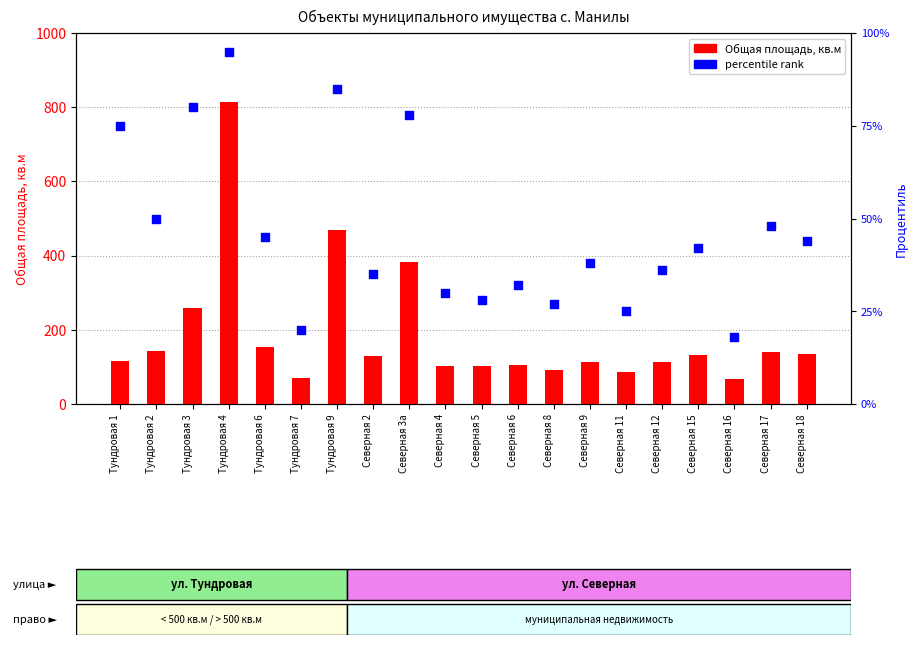

Which series has the largest total across all categories?

Общая площадь, кв.м